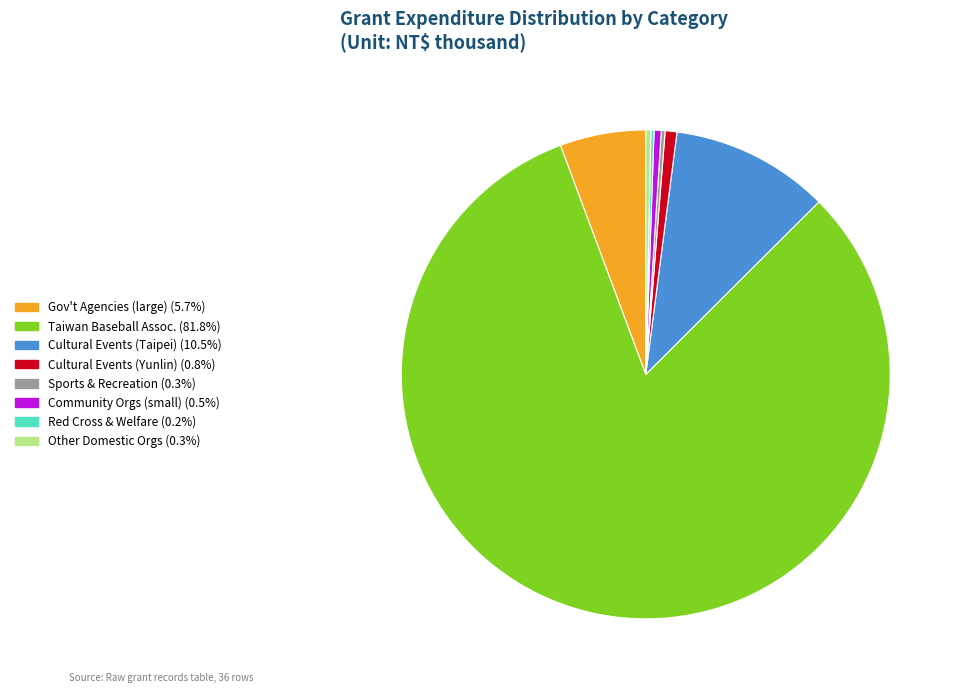

Is there a majority slice in this chart?

Yes